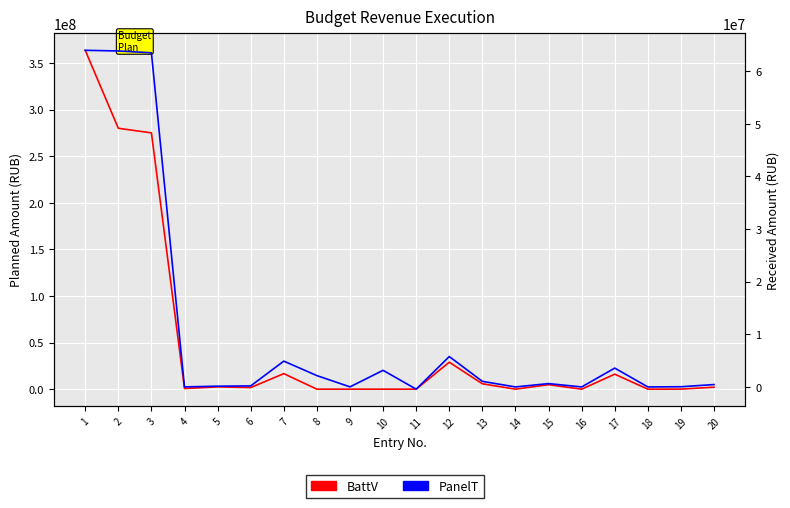

What is the total value across all series at 15?

5479034.7